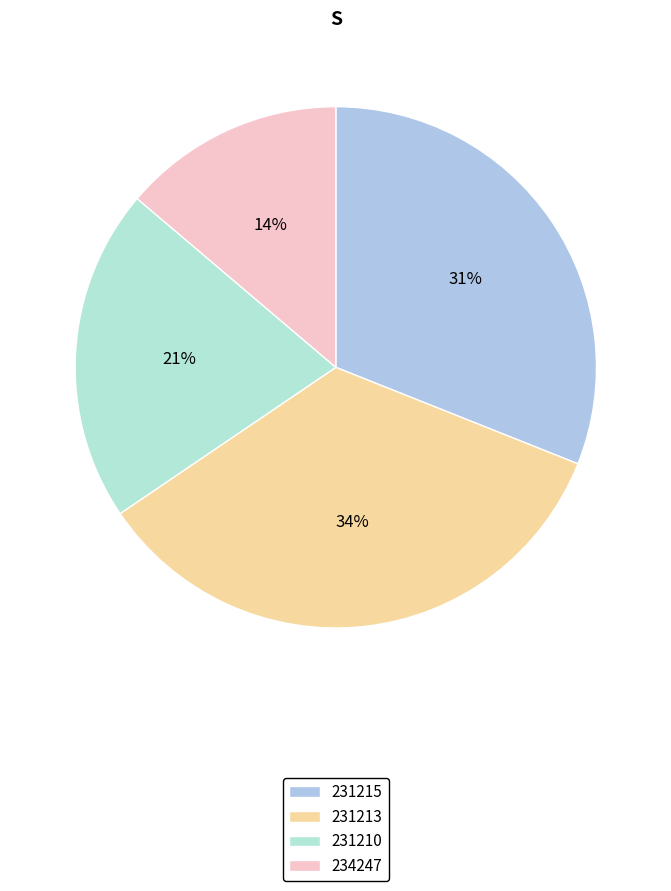

How many segments does this pie chart have?

4